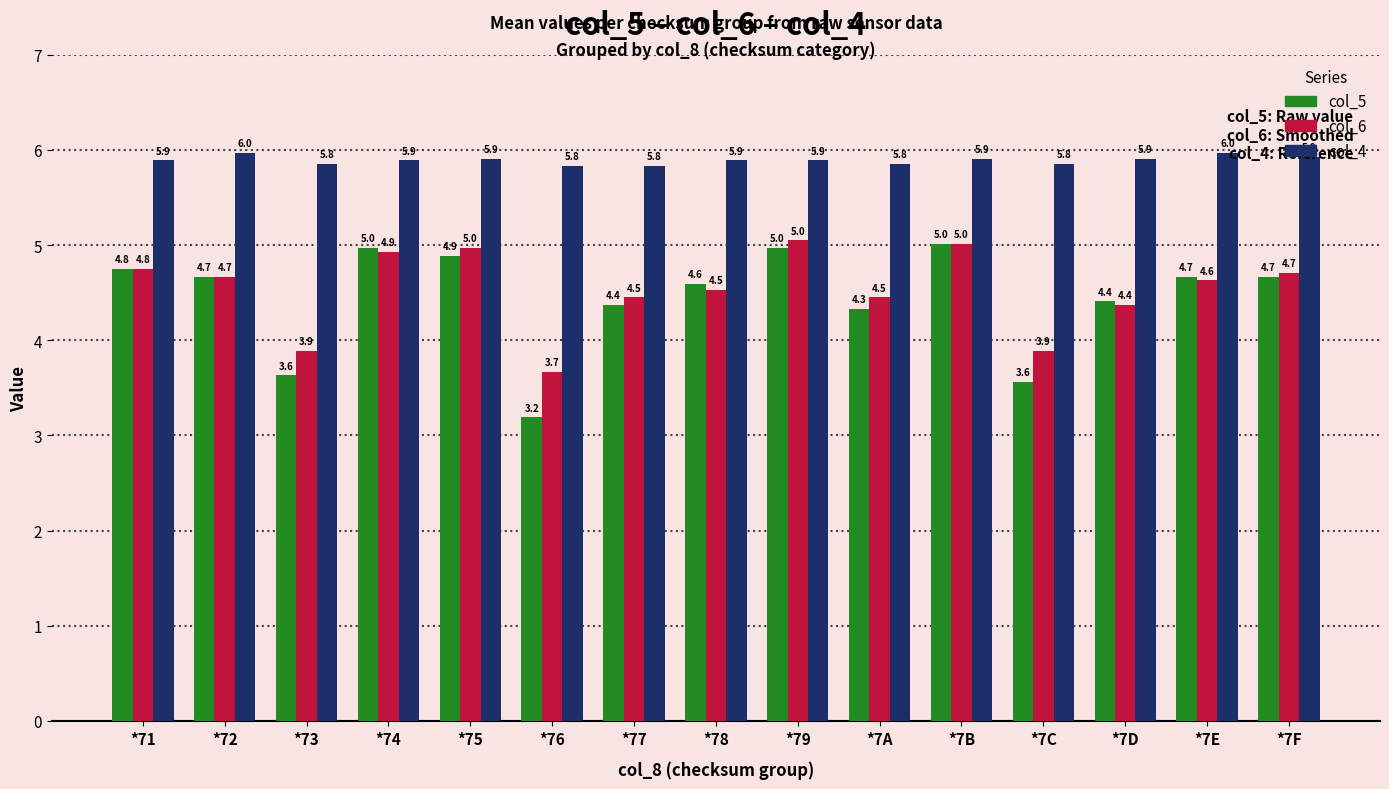

What is the difference between the second highest and second lowest values in the col_6 series?

1.1